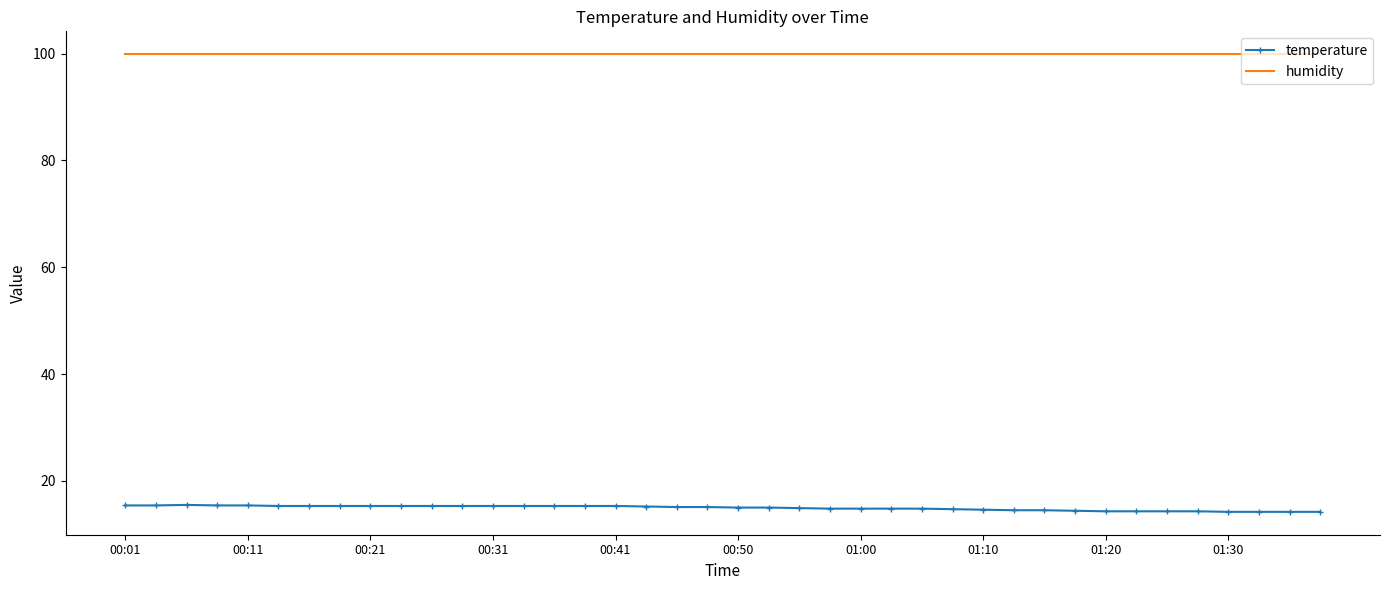

What is the minimum value shown in the chart?

14.2